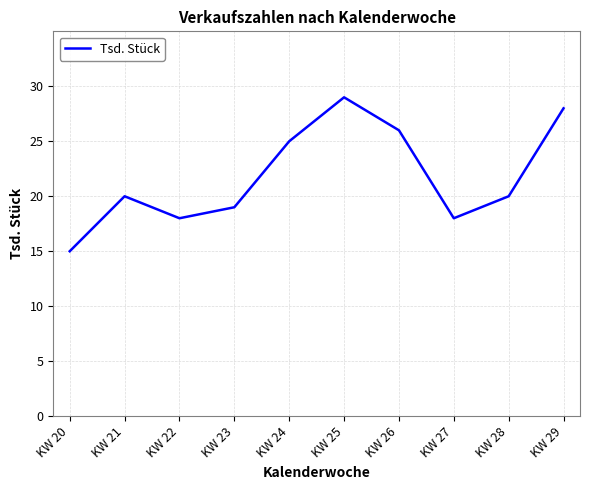

What is the difference between the maximum and minimum values?

14